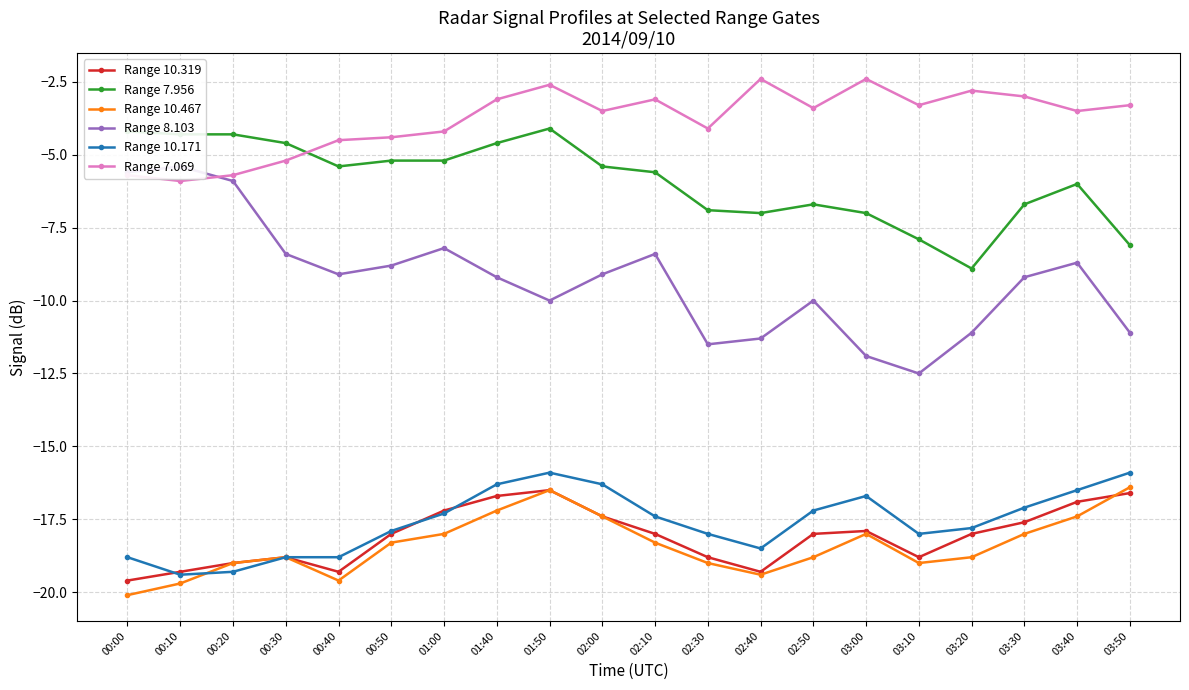

Between 02:00 and 03:20, which series saw the biggest shift?

Range 7.956